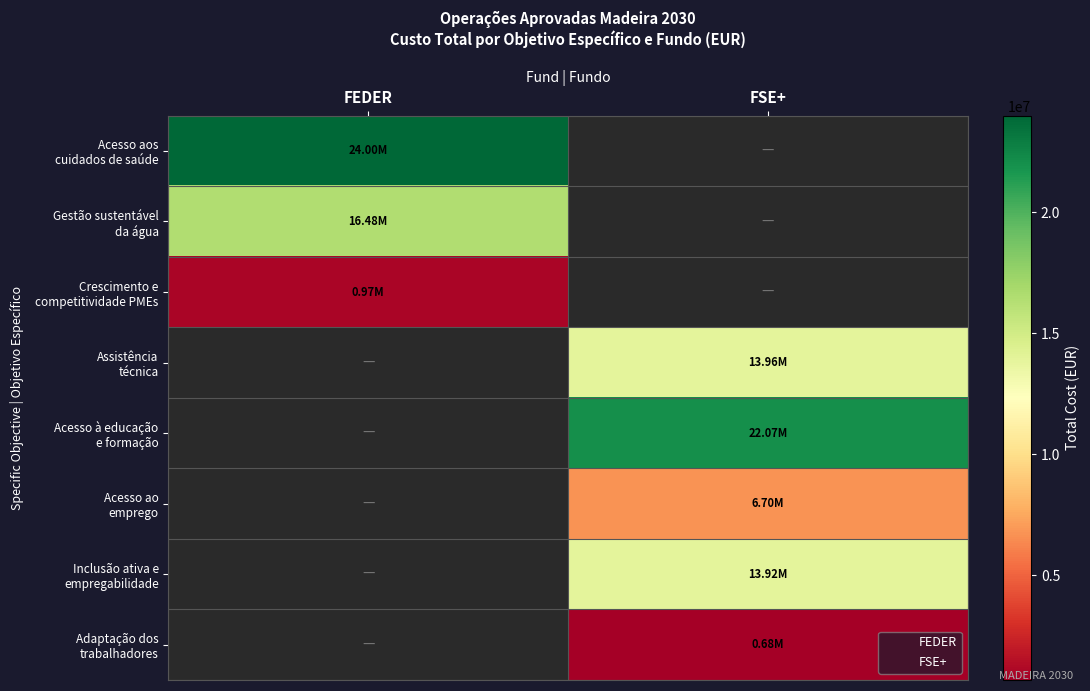

At which category does the chart reach its minimum across all series?

FSE+